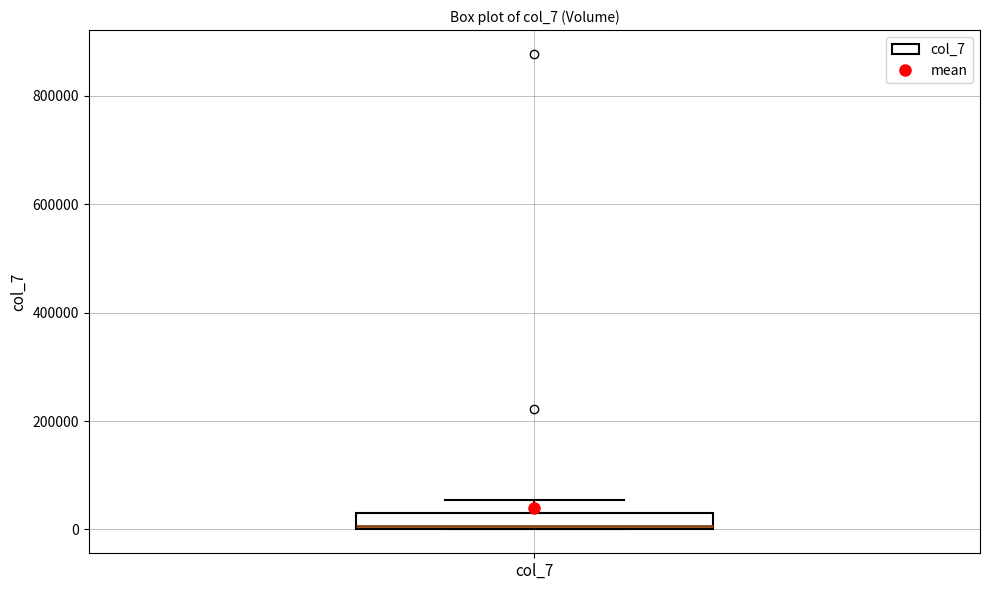

Where is the lower edge of the box for col_7 on the y-axis? The values are not printed on the chart, so give them approximately, as read against the axis.

0